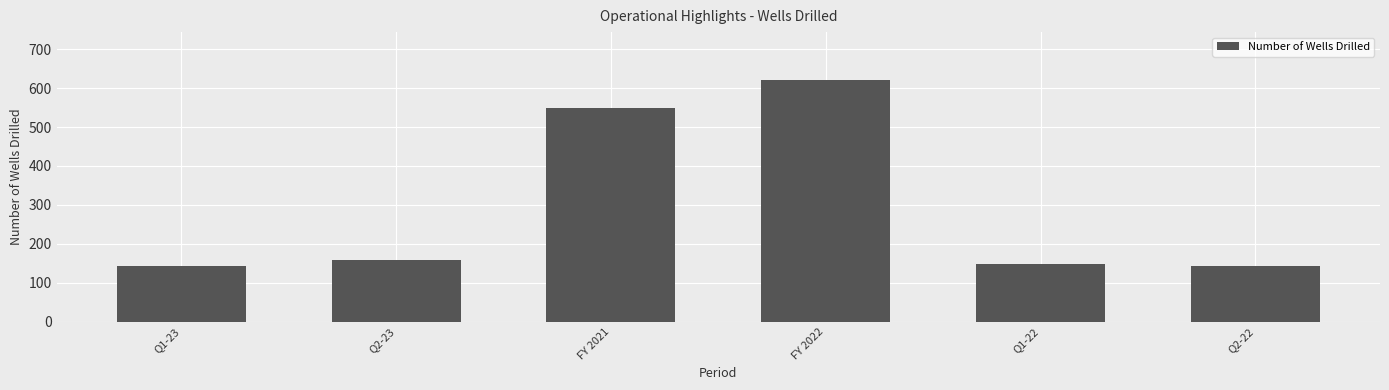

Where is the data nearest to the value 381?

FY 2021